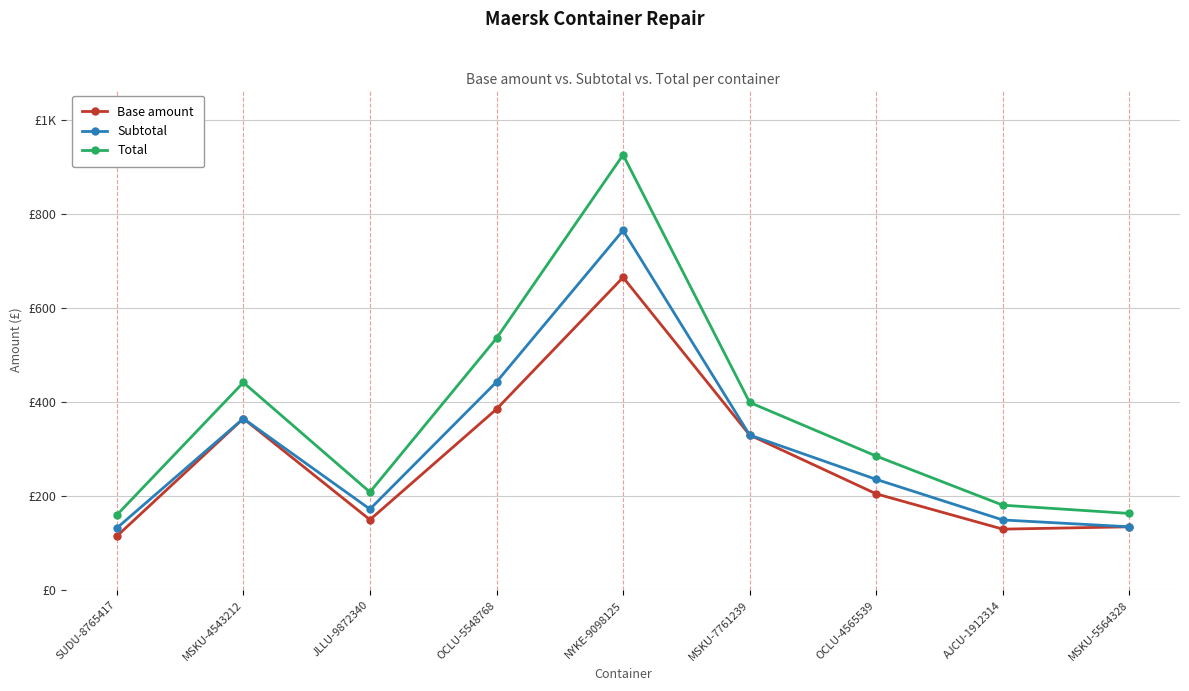

What is the lowest value of the Subtotal series?

132.2